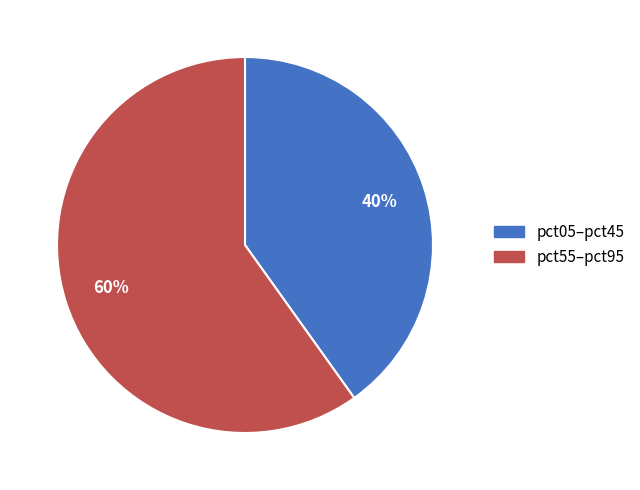

To the nearest percent, what is the difference between the largest and smallest slice percentages?

20%